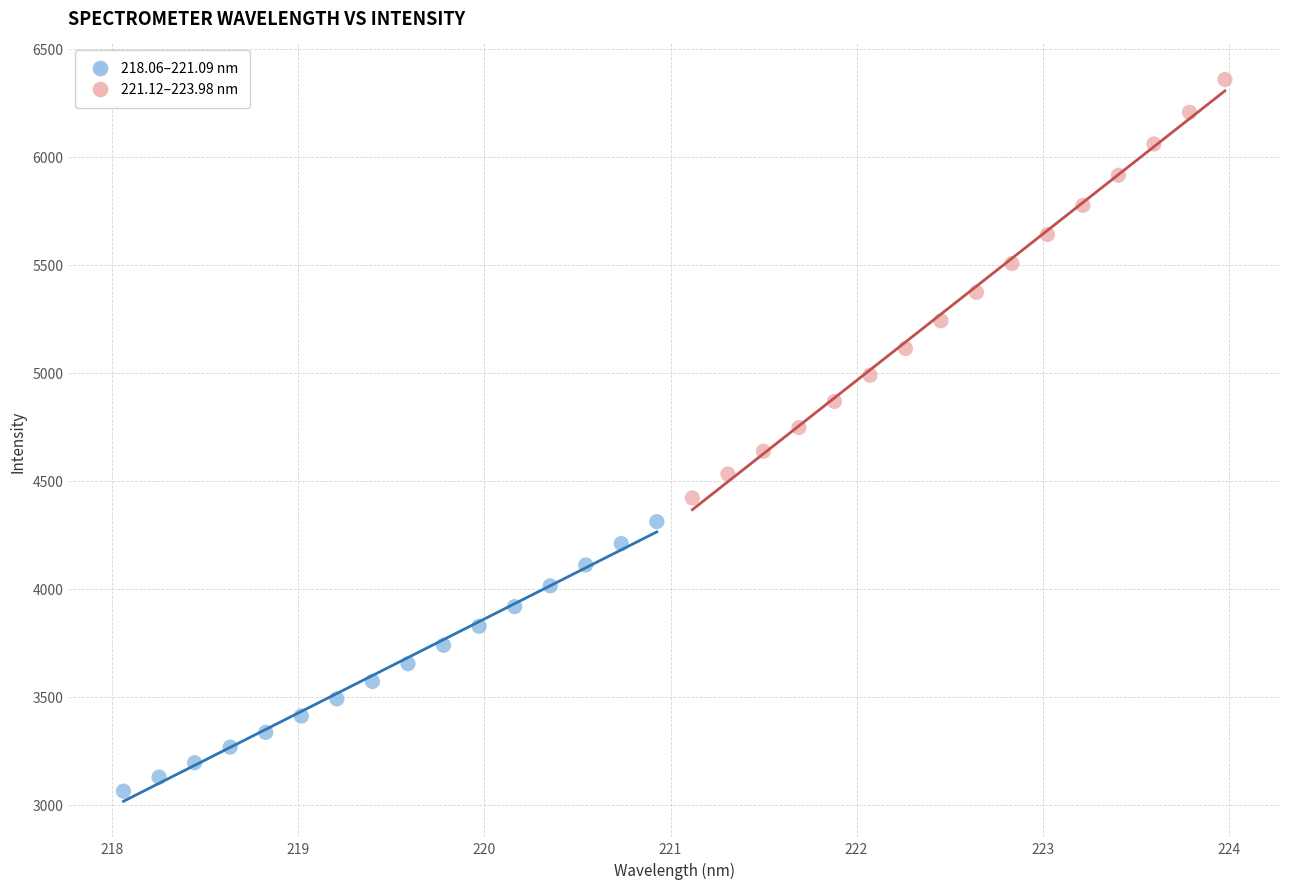

Which series has the widest spread of Y values?

221.12–223.98 nm